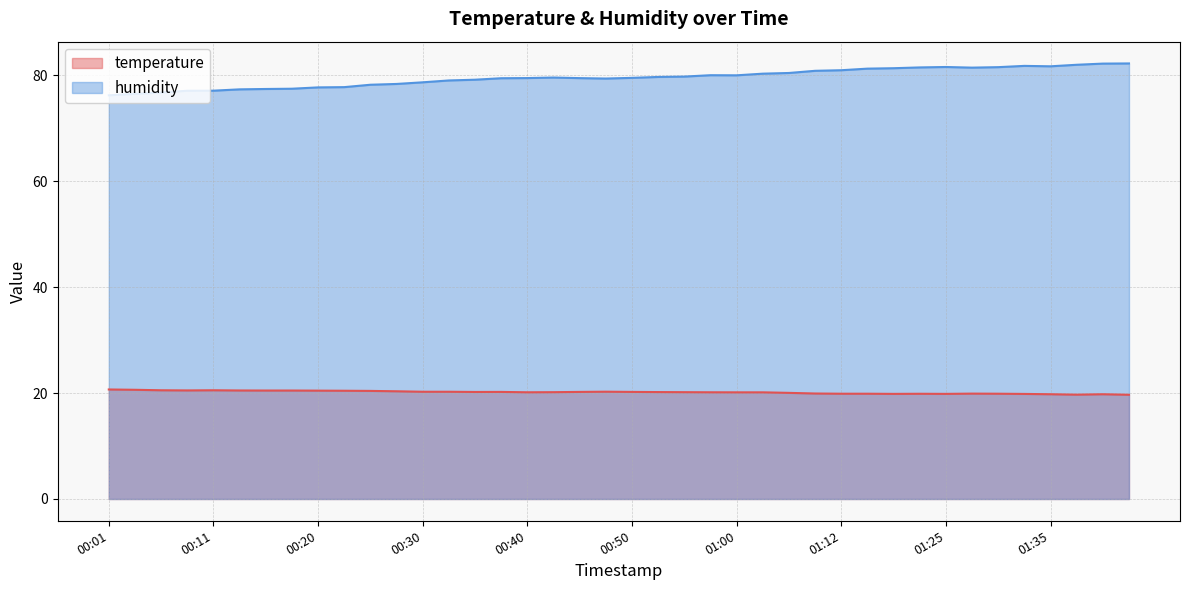

What are all the series names shown in the legend?

temperature, humidity